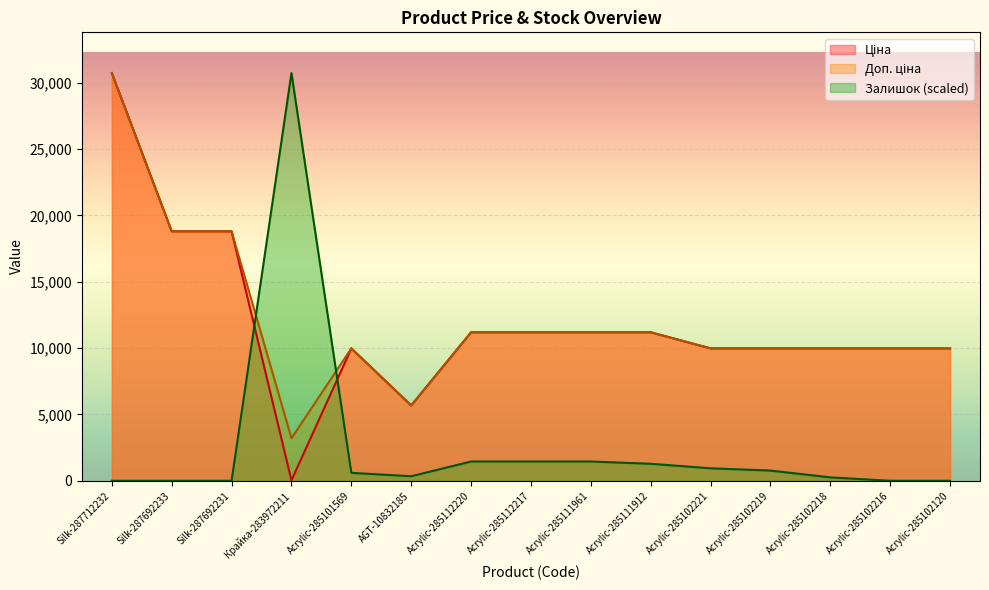

How many intersections are there between Доп. ціна and Залишок?

2